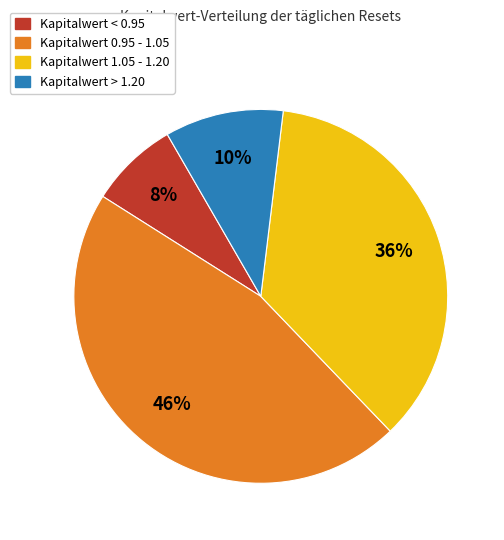

To the nearest percent, what is the average slice percentage?

25%